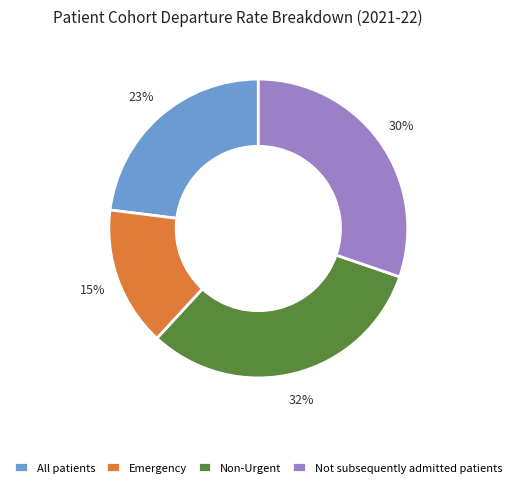

To the nearest percent, what is the combined percentage of All patients and Not subsequently admitted patients?

53%